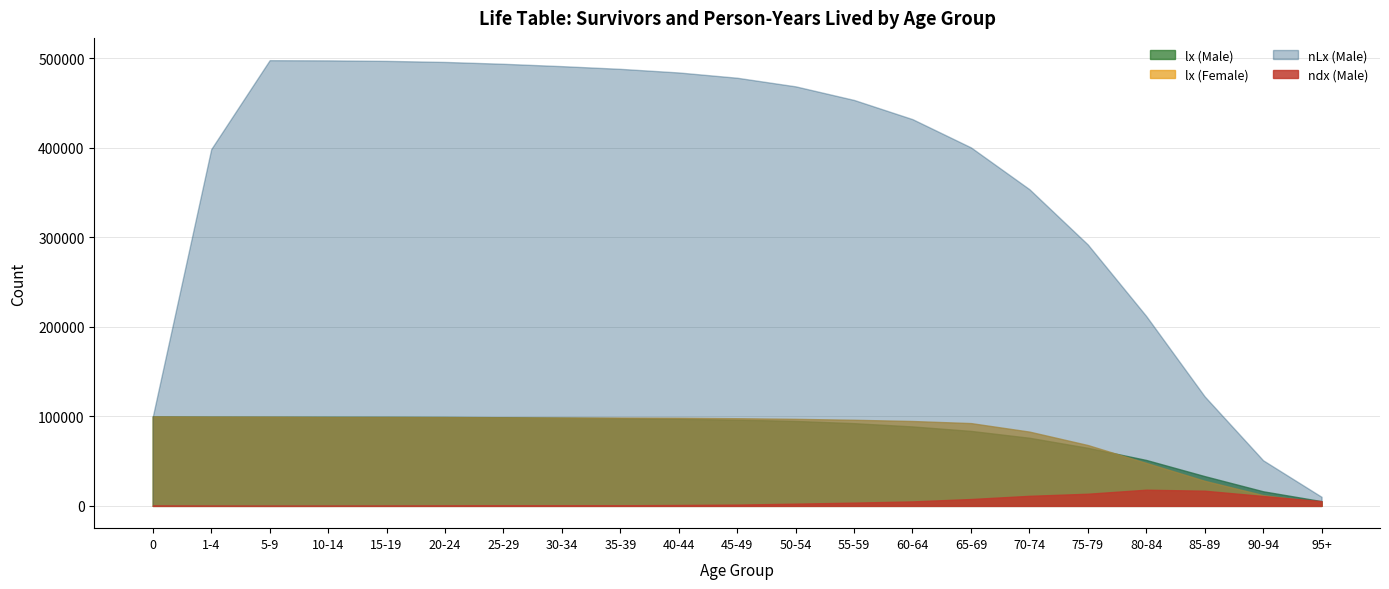

The value of lx (Male) at 90-94 is 16302. True or false?

True